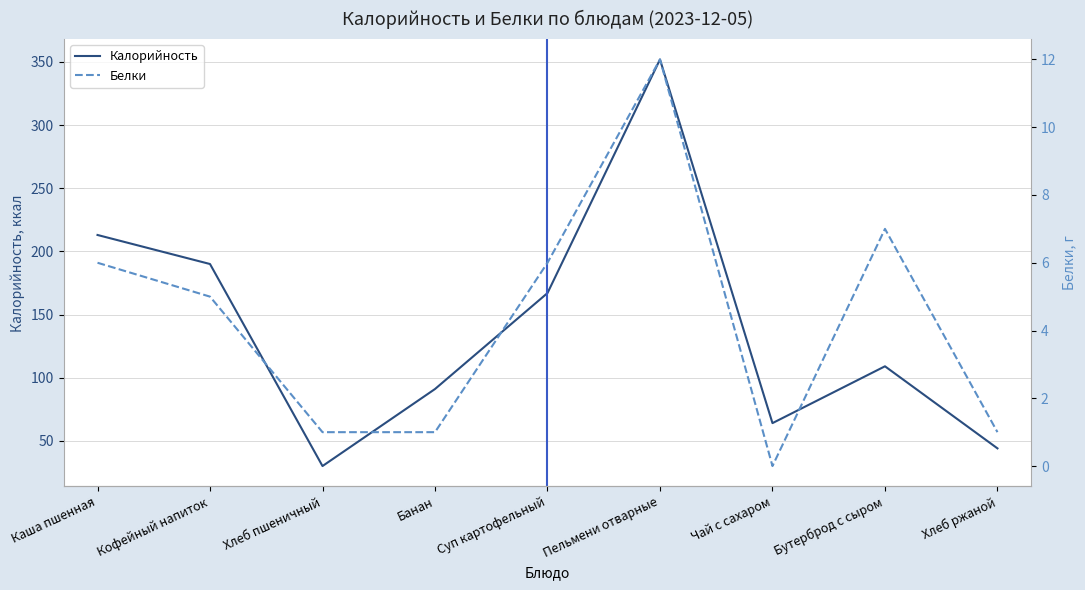

How many lines are shown in the chart?

2